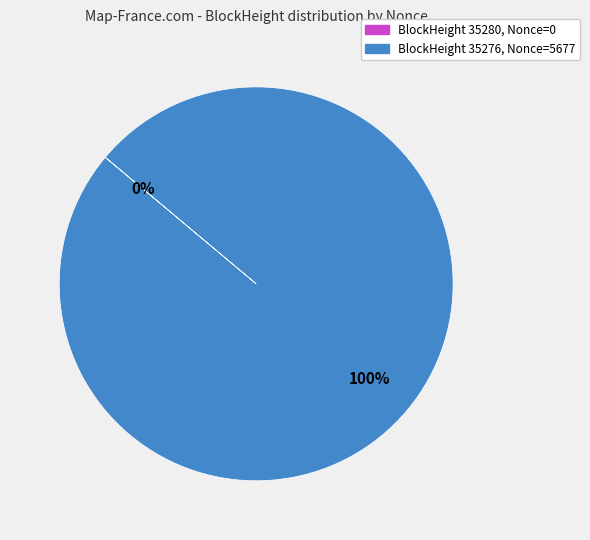

To the nearest percent, what is the average slice percentage?

50%